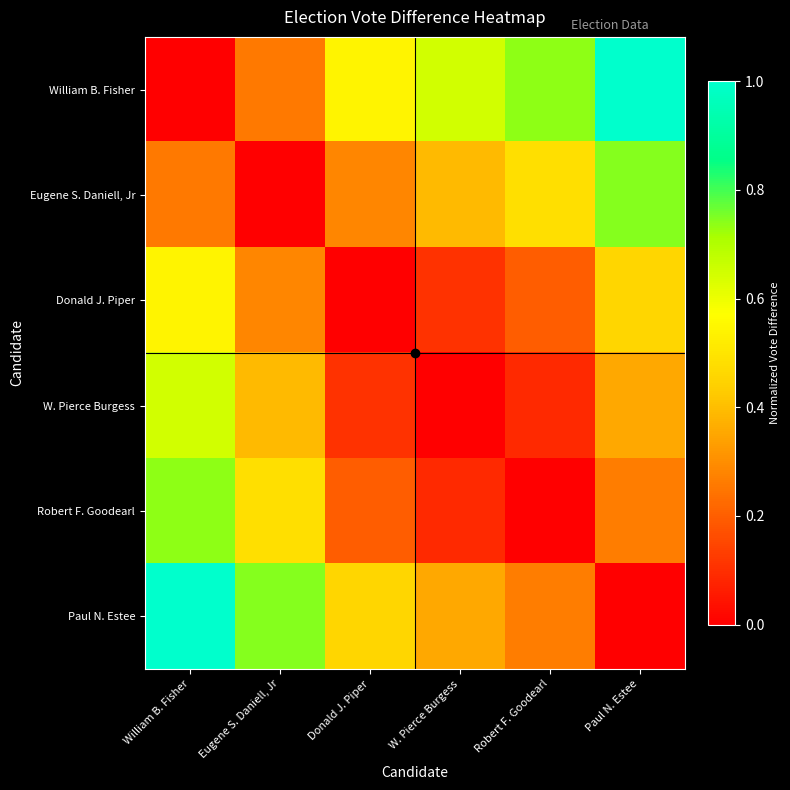

At W. Pierce Burgess, list the series in order from largest to smallest.

William B. Fisher, Eugene S. Daniell, Jr, Paul N. Estee, Donald J. Piper, Robert F. Goodearl, W. Pierce Burgess